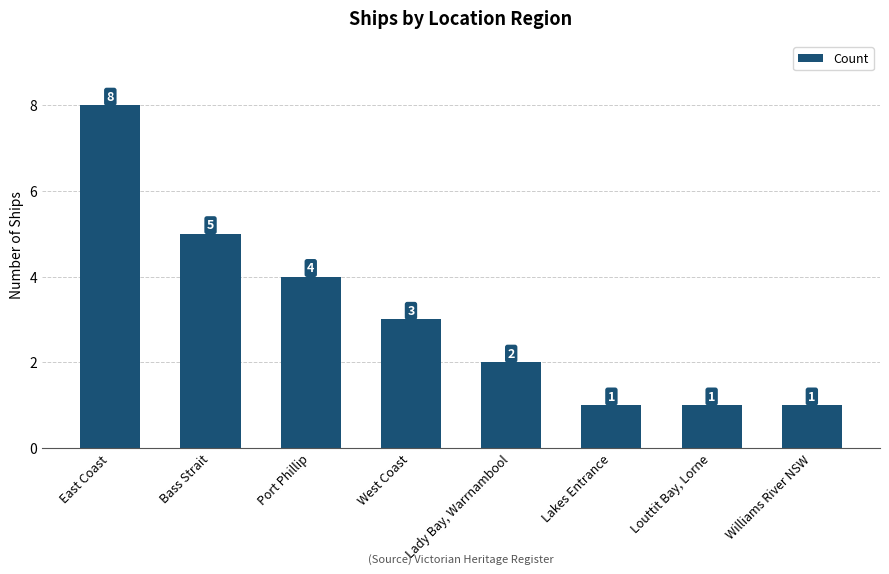

What position from the left is Williams River NSW?

8